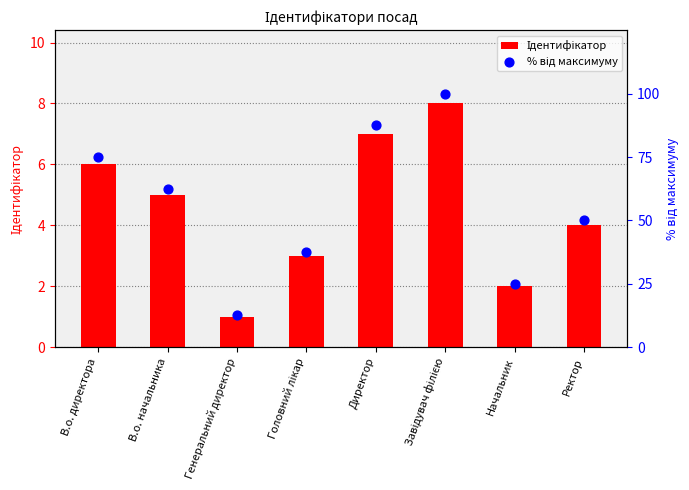

At which category is the sum across all series the highest?

Завідувач філією